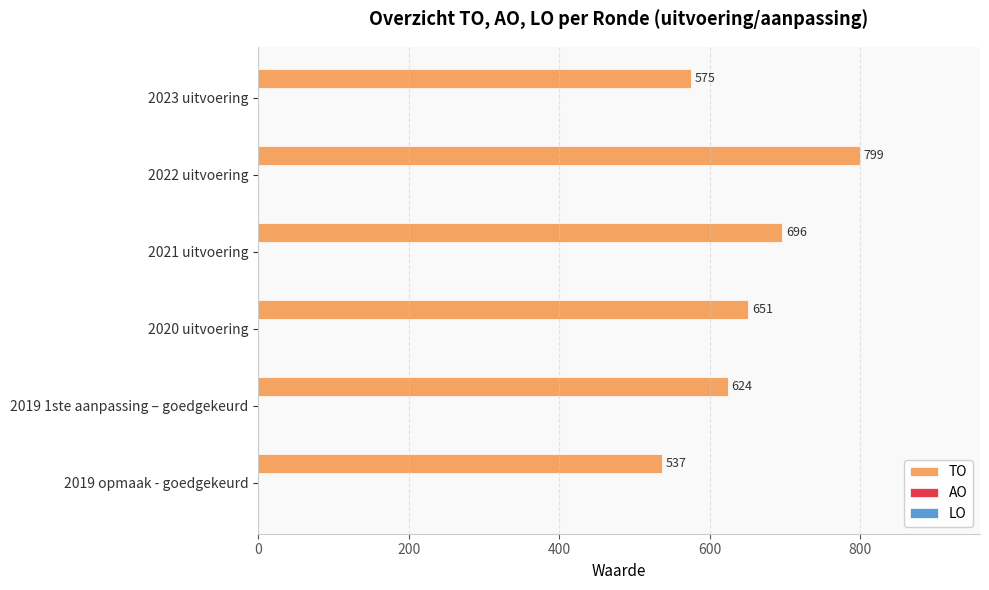

Which label corresponds to the largest value in the chart?

2022 uitvoering